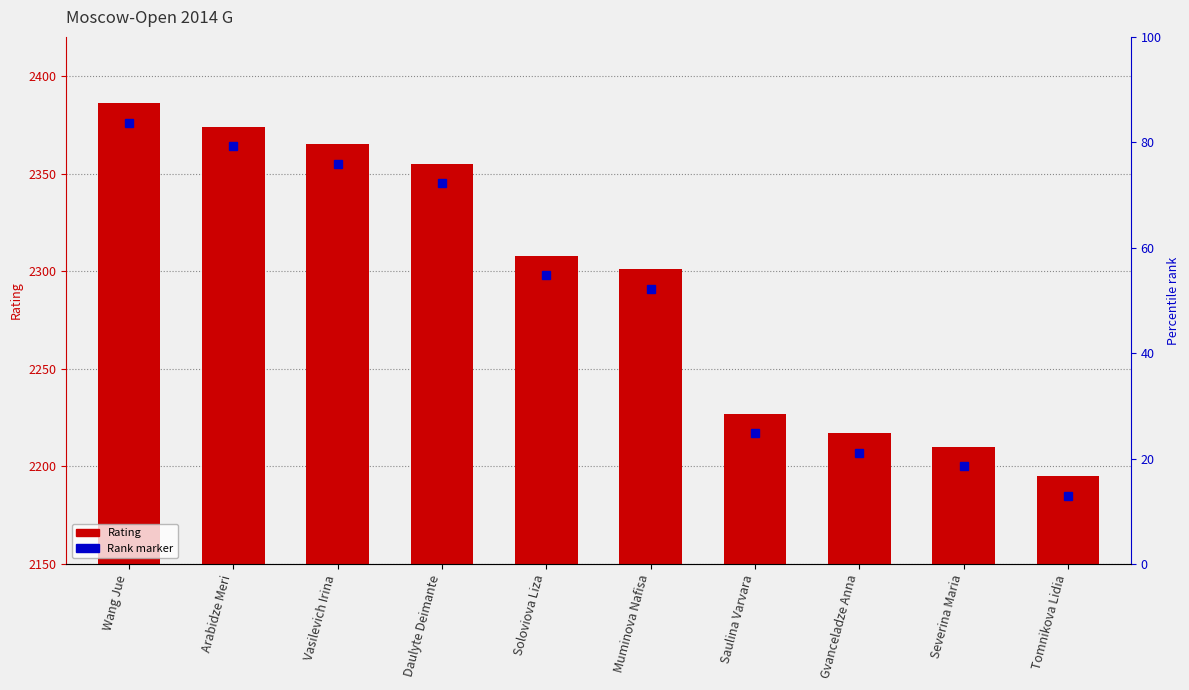

What is the difference between the values at Daulyte Deimante and Saulina Varvara?

128